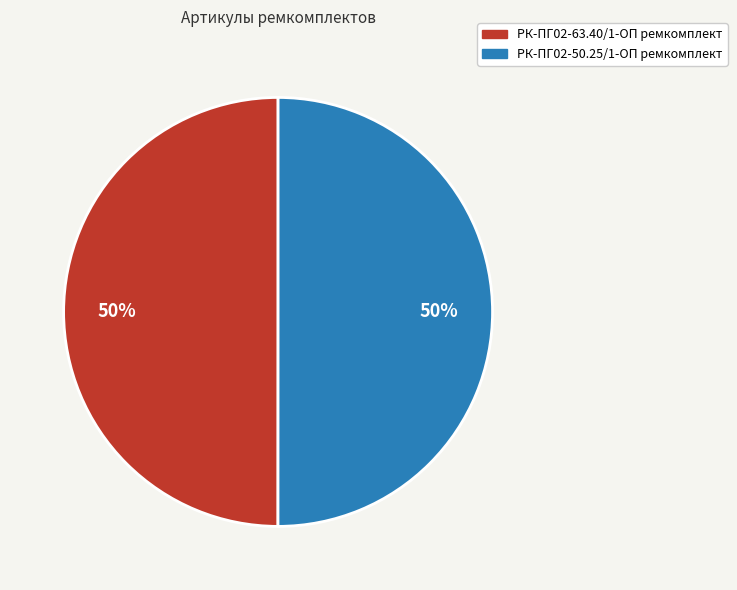

To the nearest percent, what portion does РК-ПГ02-63.40/1-ОП ремкомплект represent?

50%